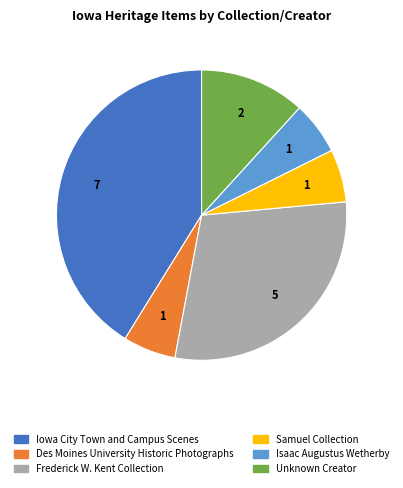

Do Frederick W. Kent Collection and Des Moines University Historic Photographs together represent more than half of the pie?

No